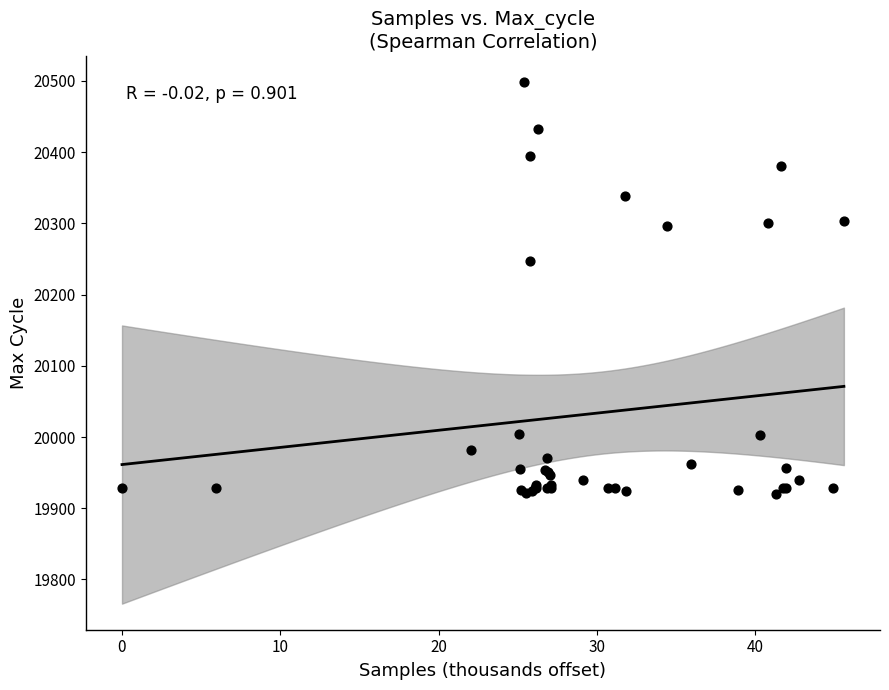

What Y value in the scatter plot is closest to 20209?

20247